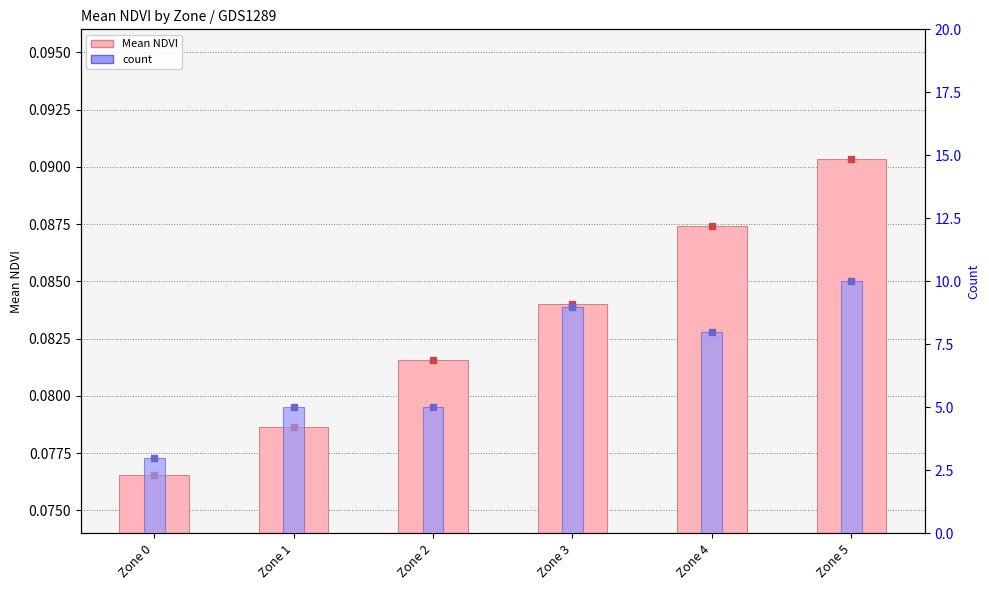

Is it true that count equals 14.0 at Zone 3?

False